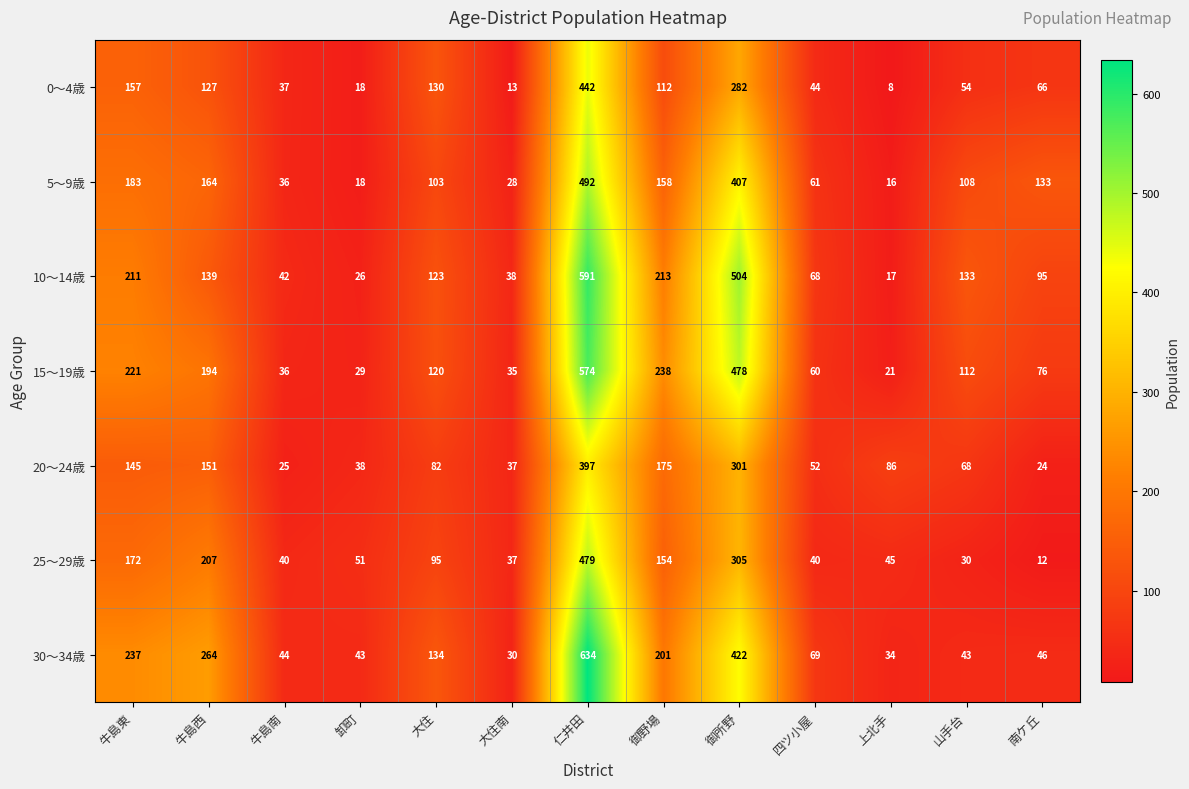

How many distinct data groups are displayed?

7